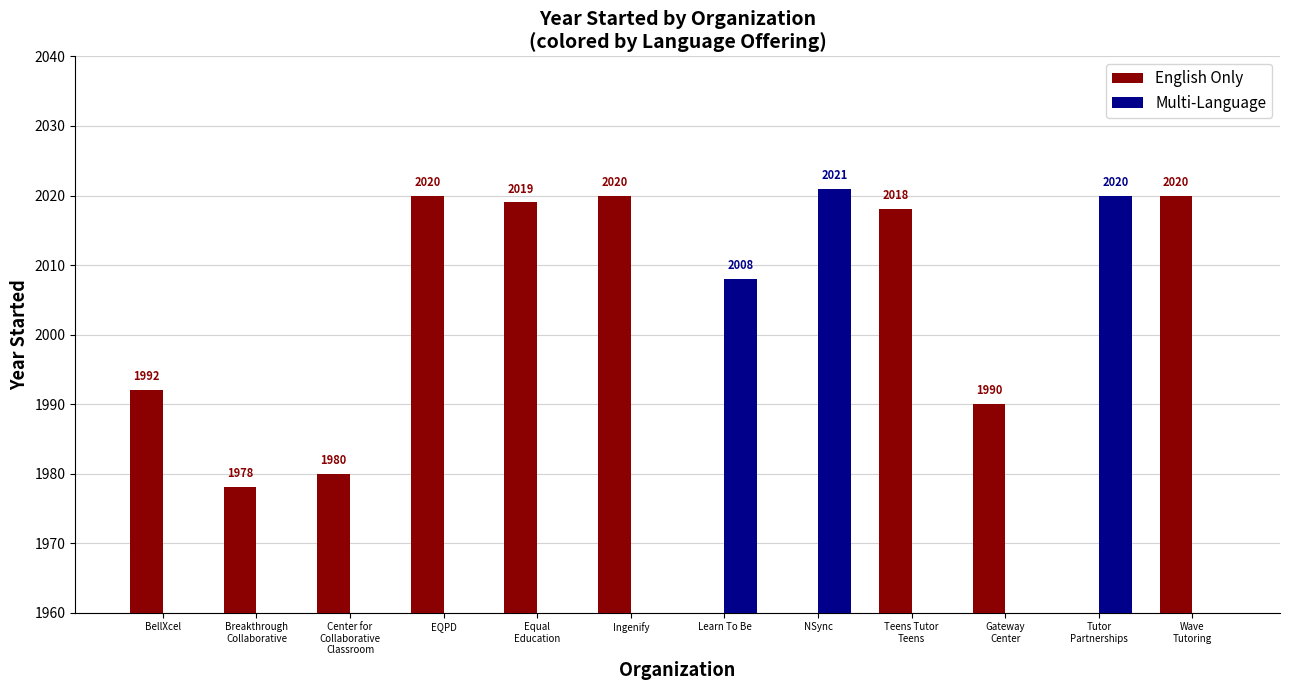

Which category has the lowest value in the English Only series?

Learn To Be